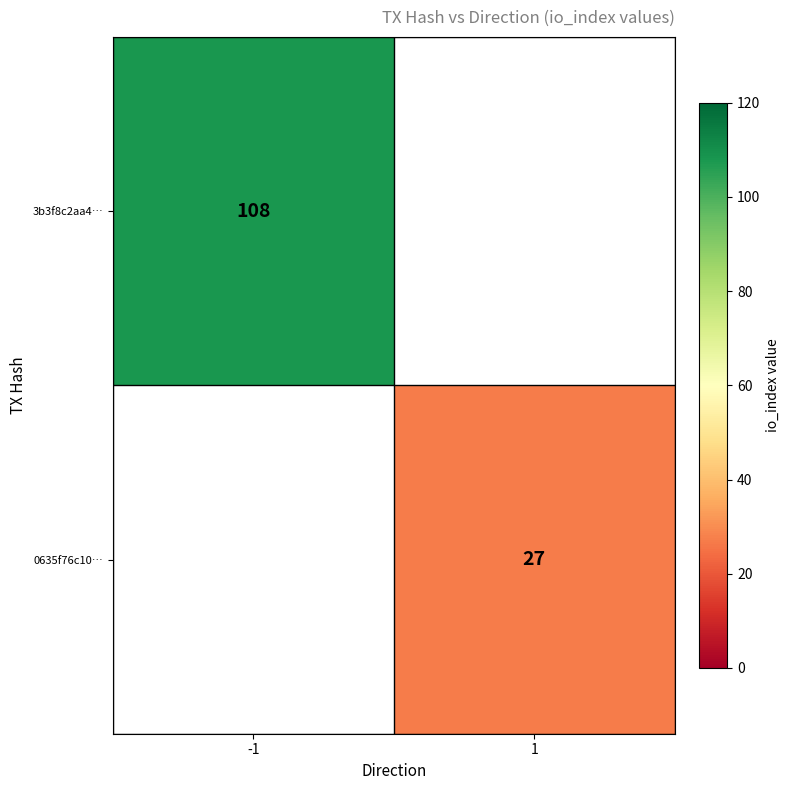

Is it true that 3b3f8c2aa4… equals 108 at -1?

True